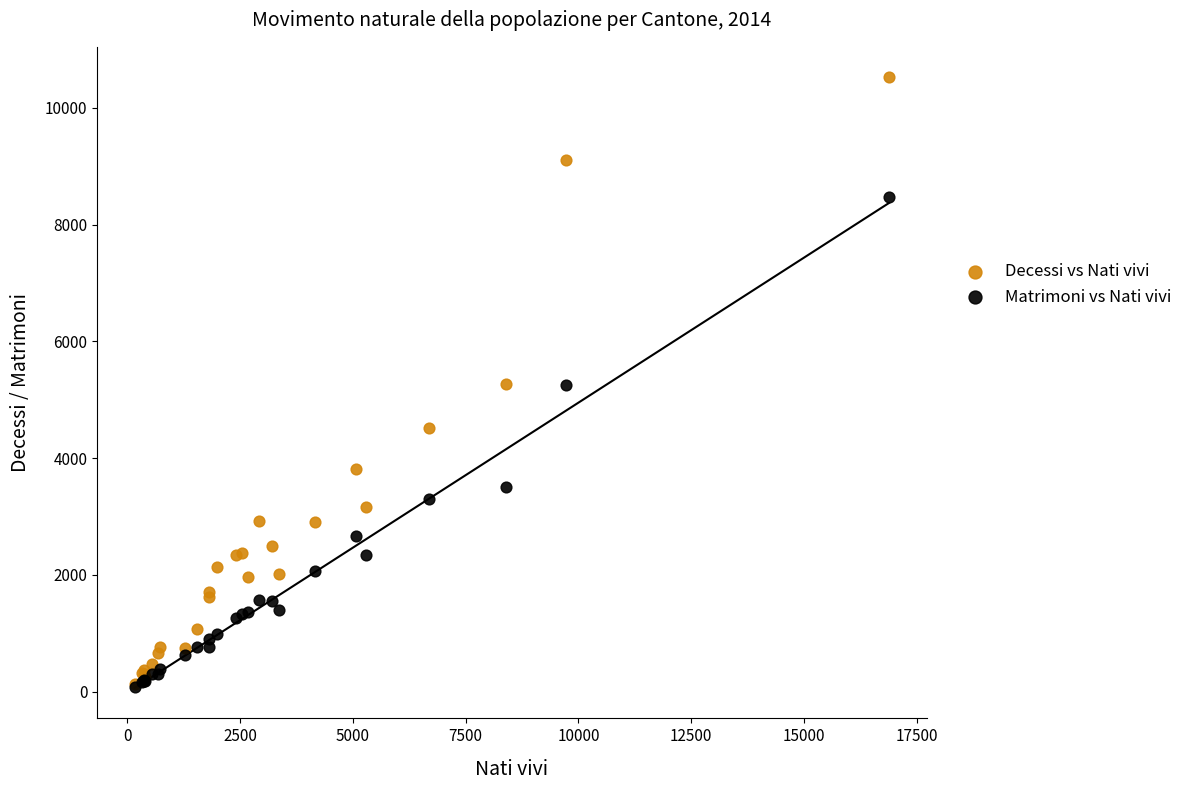

Which series has the widest spread of Y values?

Decessi vs Nati vivi